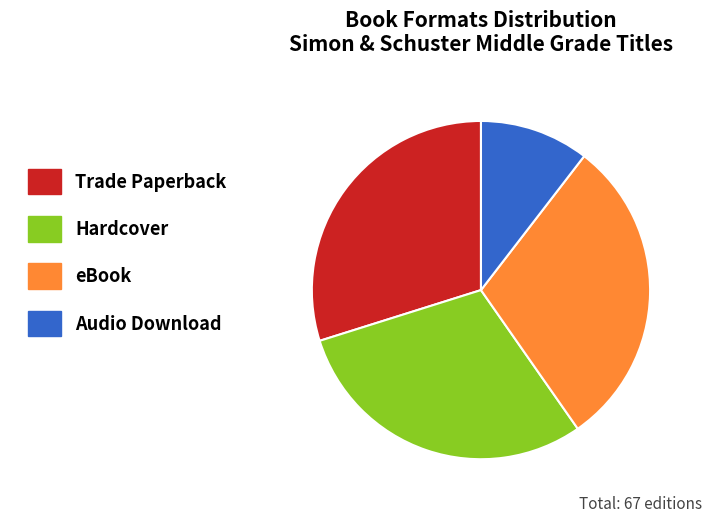

Count the number of slices in the pie.

4